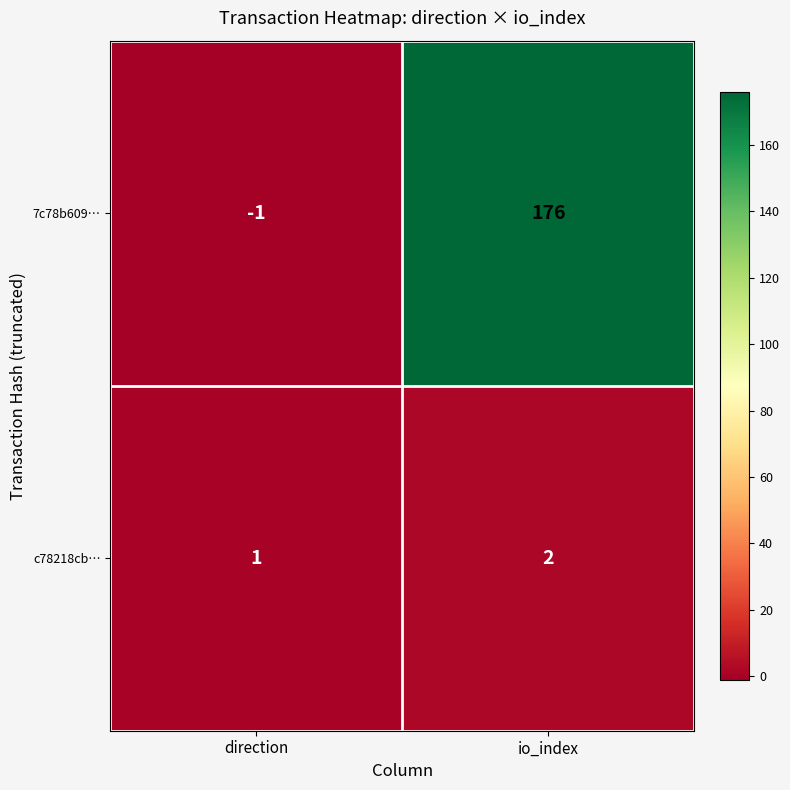

At how many categories does at least one series exceed 56?

1